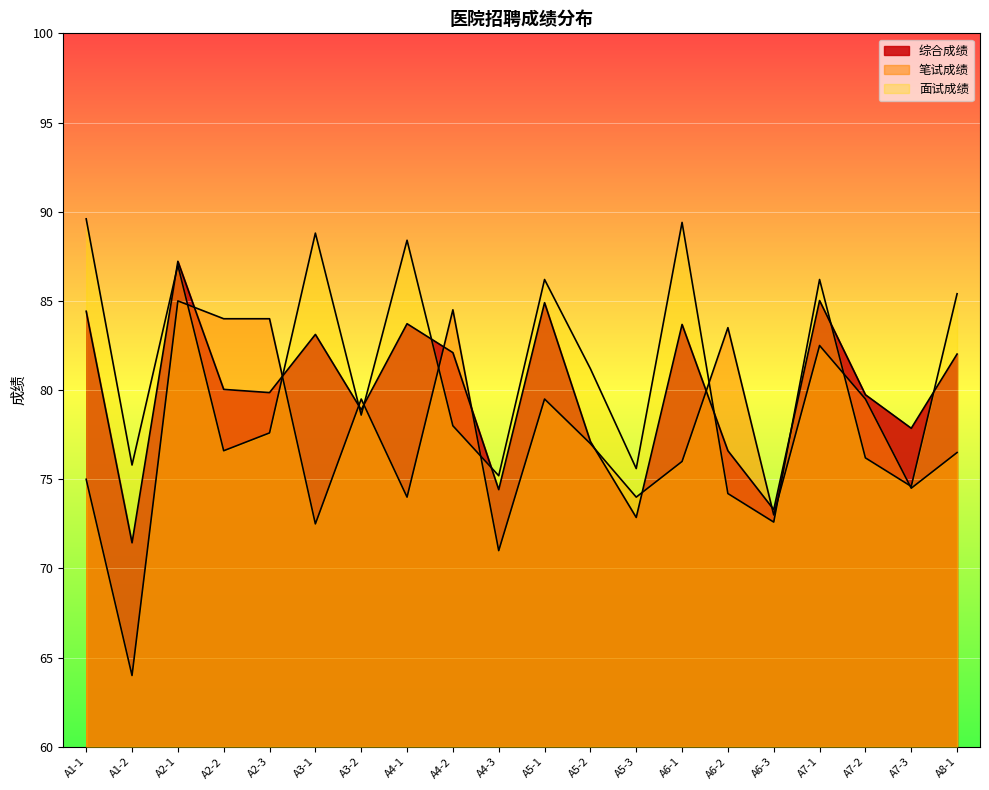

What value does the 笔试成绩 series have at A6-1?

76.0